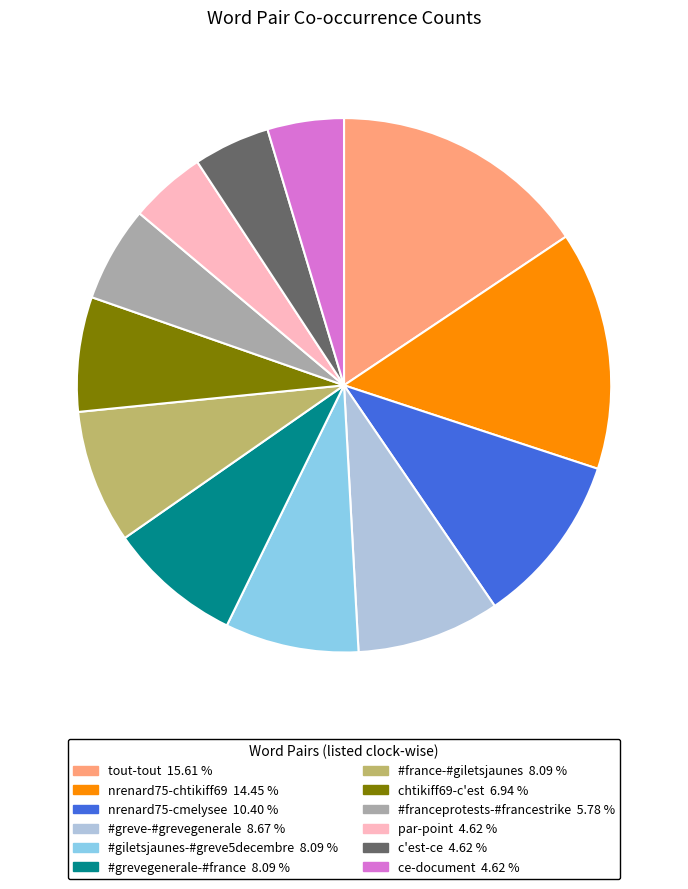

Combined, do nrenard75-chtikiff69 and #greve-#grevegenerale account for over 50%?

No